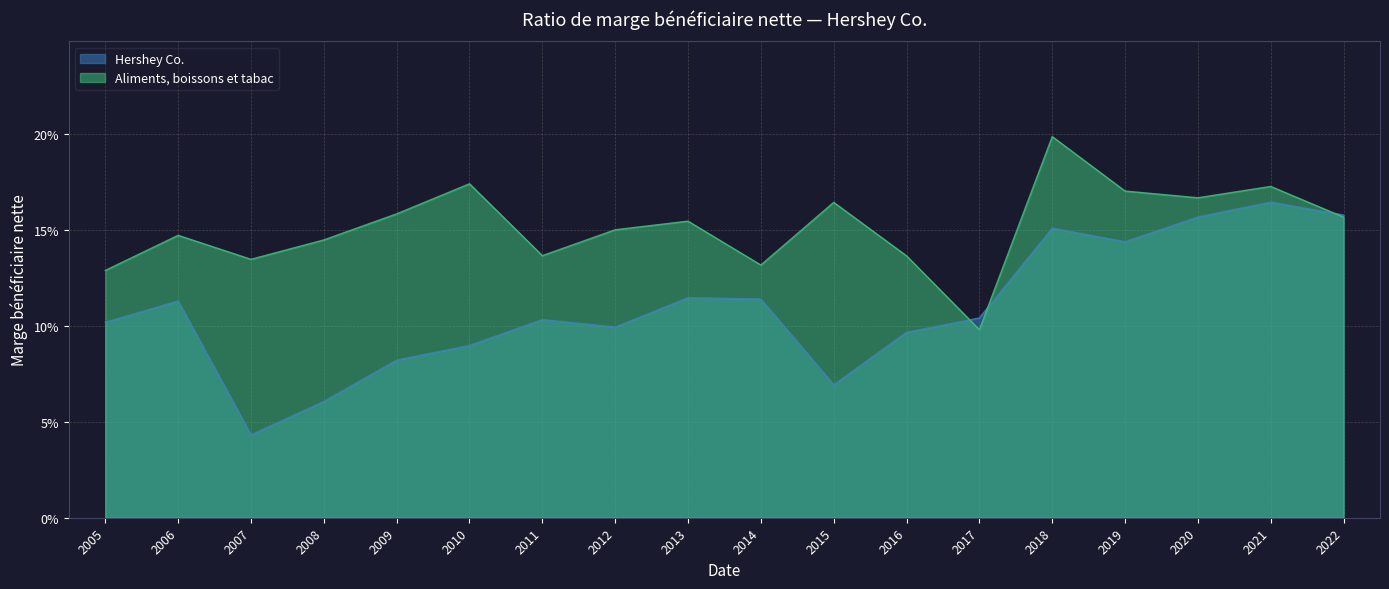

How many interior local valleys does the Hershey Co. series have?

4